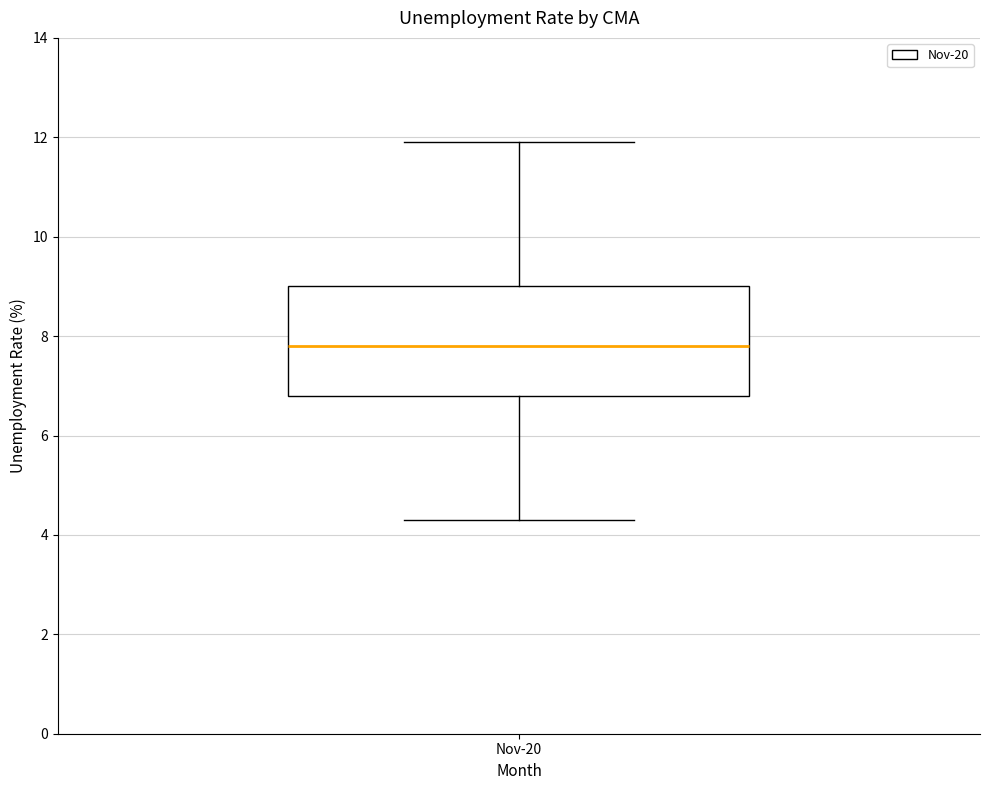

Where is the lower edge of the box for Nov-20 on the y-axis? The values are not printed on the chart, so give them approximately, as read against the axis.

6.8